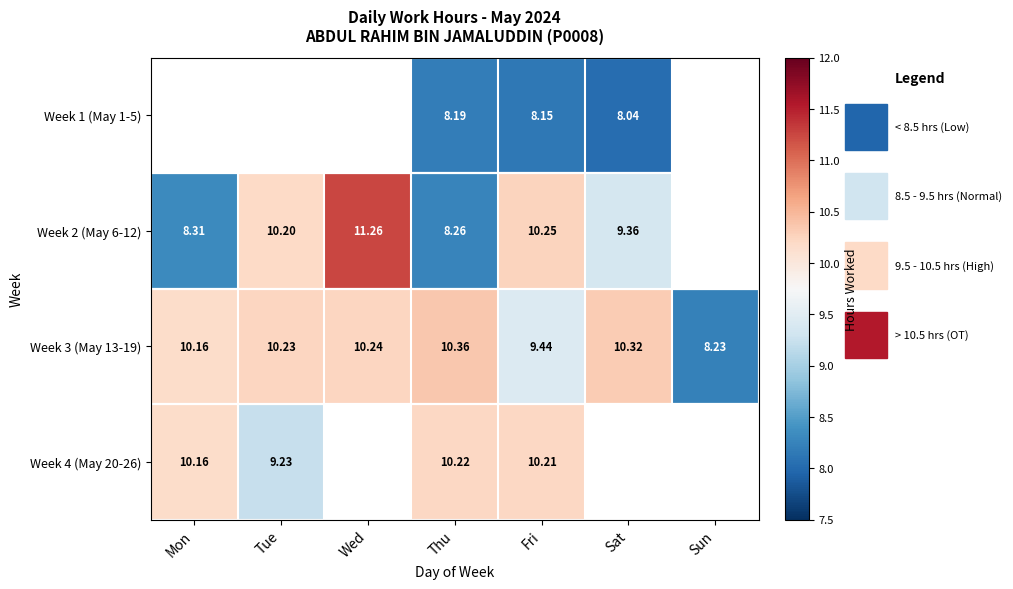

Which has a higher value, Sun or Sat?

Sat